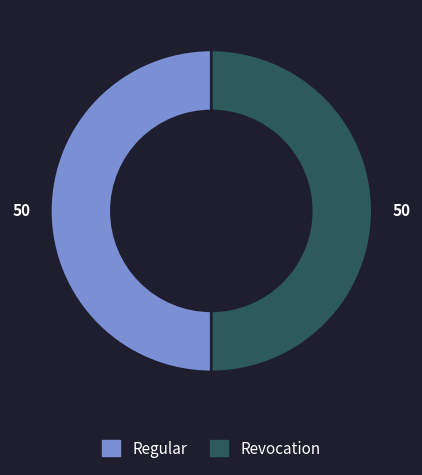

Is it true that Regular is 50% of the pie?

True